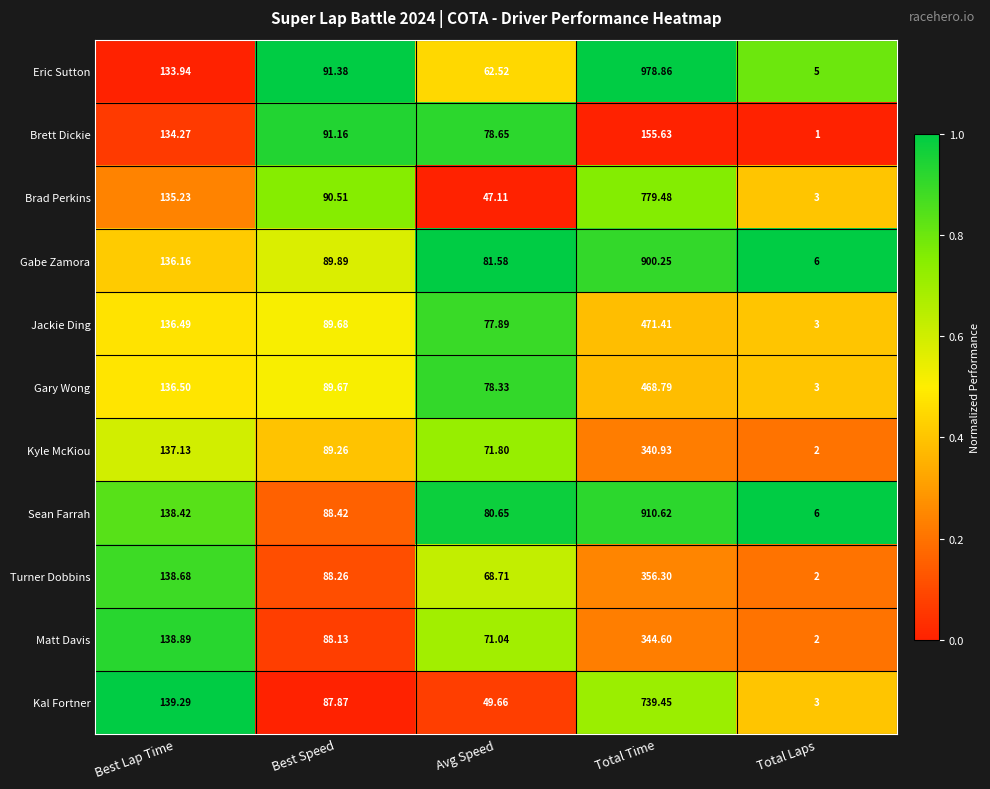

Which category has the highest value in the Brad Perkins series?

Total Time